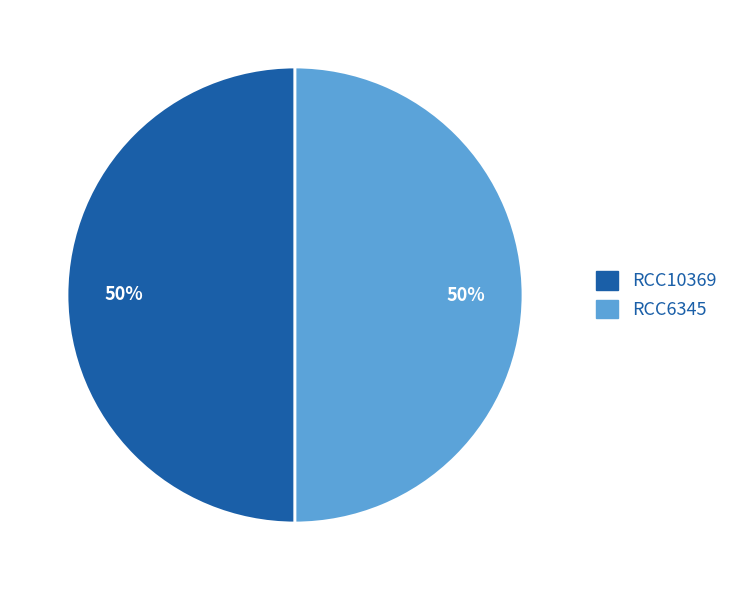

To the nearest percent, what is the combined percentage of RCC10369 and RCC6345?

100%